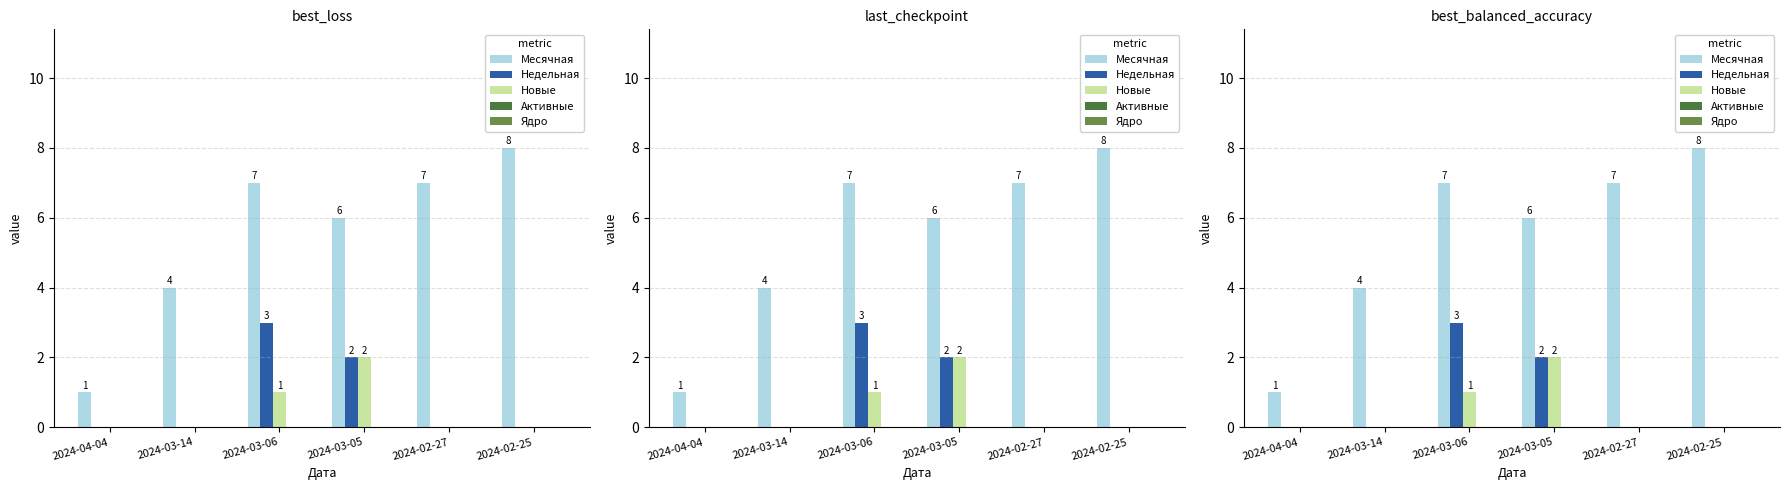

How many bars are there in total?

30